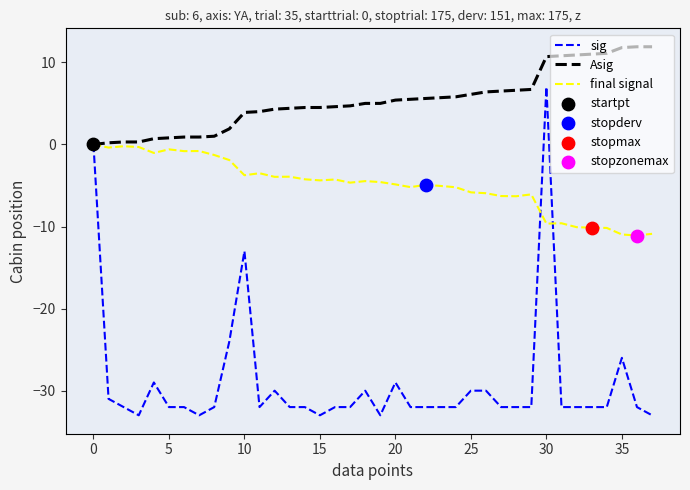

Which series has the widest spread of values?

sig